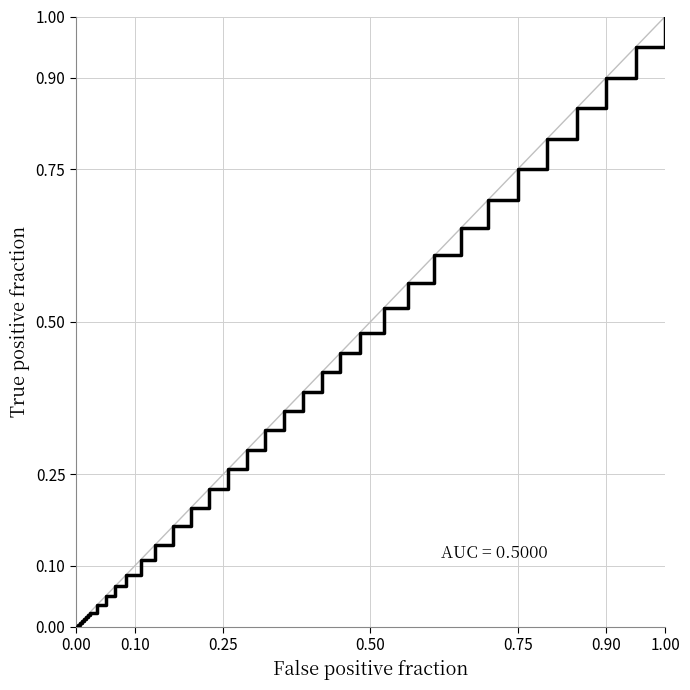

Reading left to right, what are all the values shown in this chart?

0.0	0.0	0.0	0.0	0.0	0.0	0.0	0.0	0.0	0.0	0.1	0.1	0.1	0.1	0.1	0.2	0.2	0.2	0.3	0.3	0.3	0.4	0.4	0.4	0.4	0.5	0.5	0.6	0.6	0.7	0.7	0.7	0.8	0.8	0.9	0.9	1.0